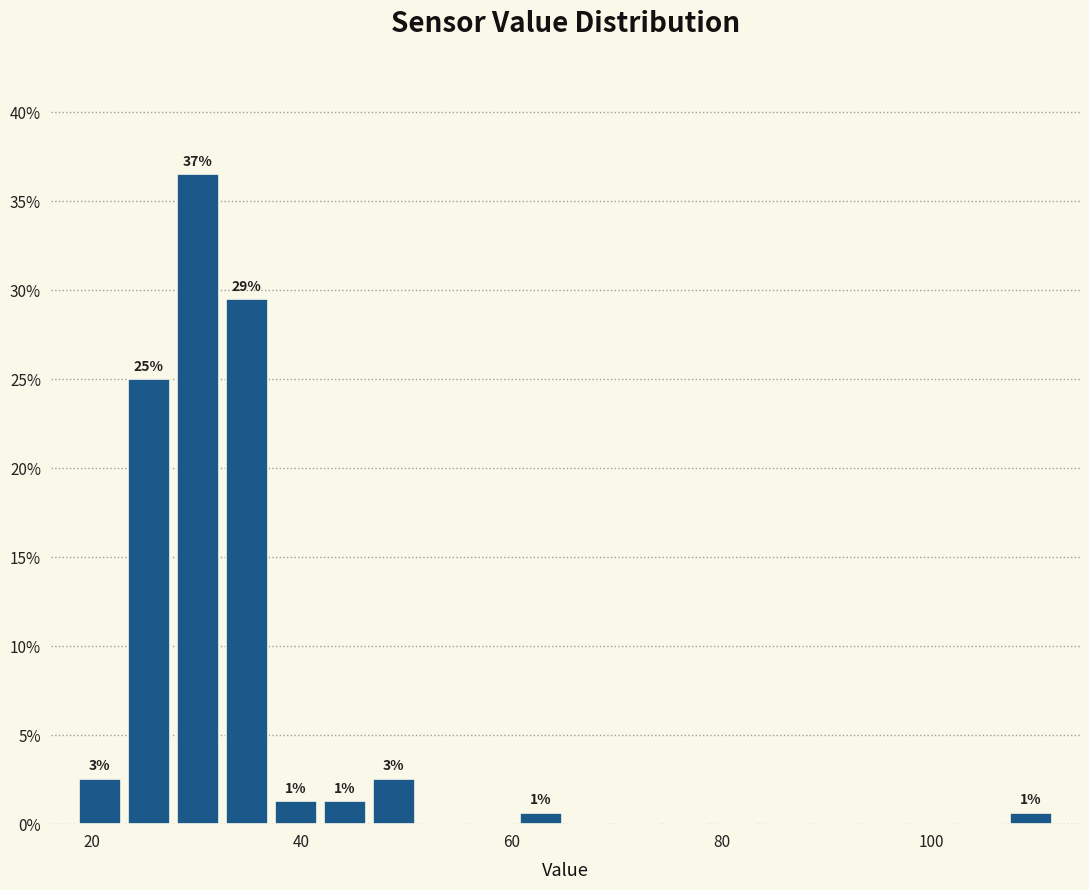

Around what value on the x-axis is the tallest bar? Give the approximate position of its centre, as read against the axis.

30